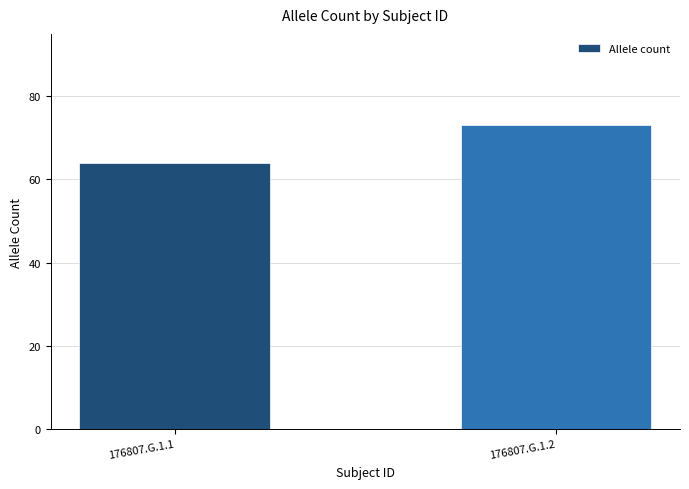

What is the difference between the maximum and minimum values?

9